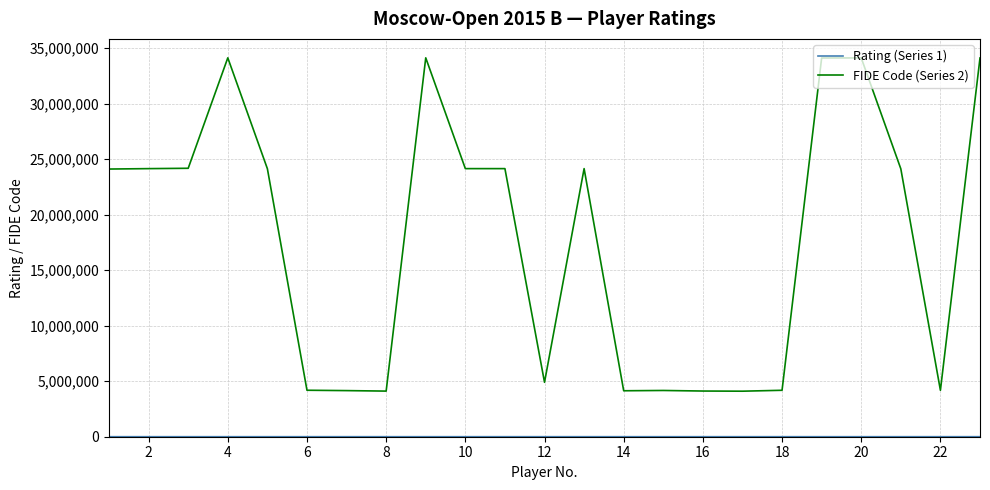

True or false: FIDE Code (Series 2) has more than 1 points higher than both neighbors.

True